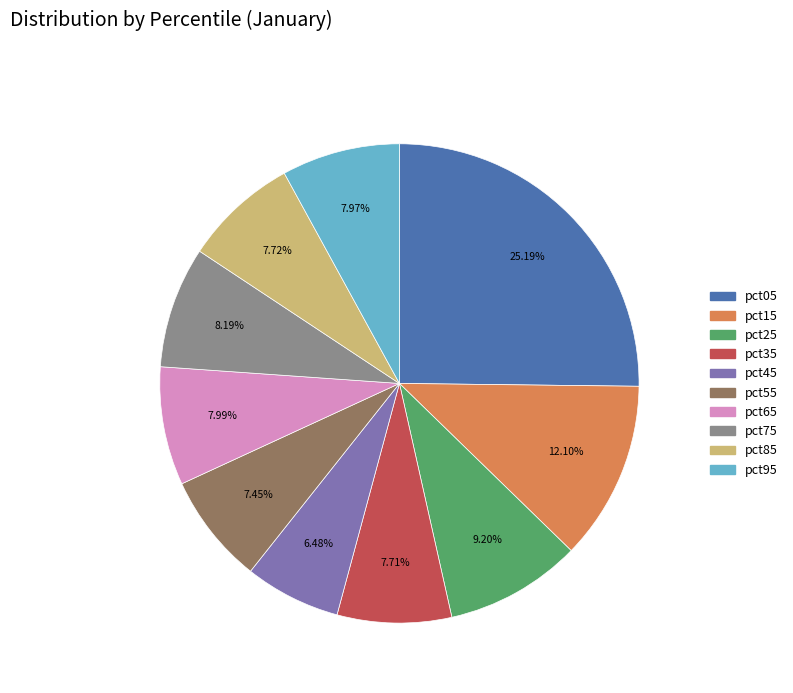

To the nearest percent, what percentage of the pie is pct55?

7%